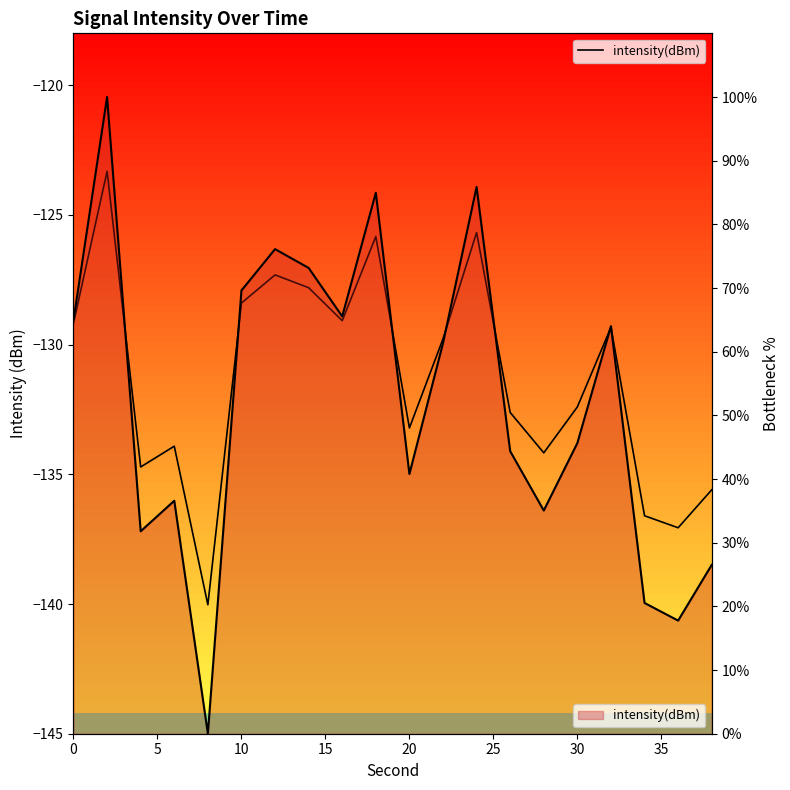

How many data points are less than -129?

14